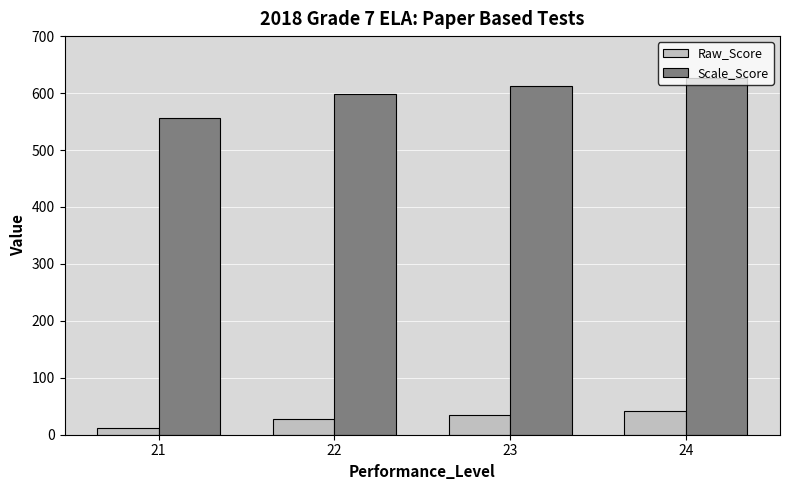

What is the spread (max minus min) of values at 24?

584.0